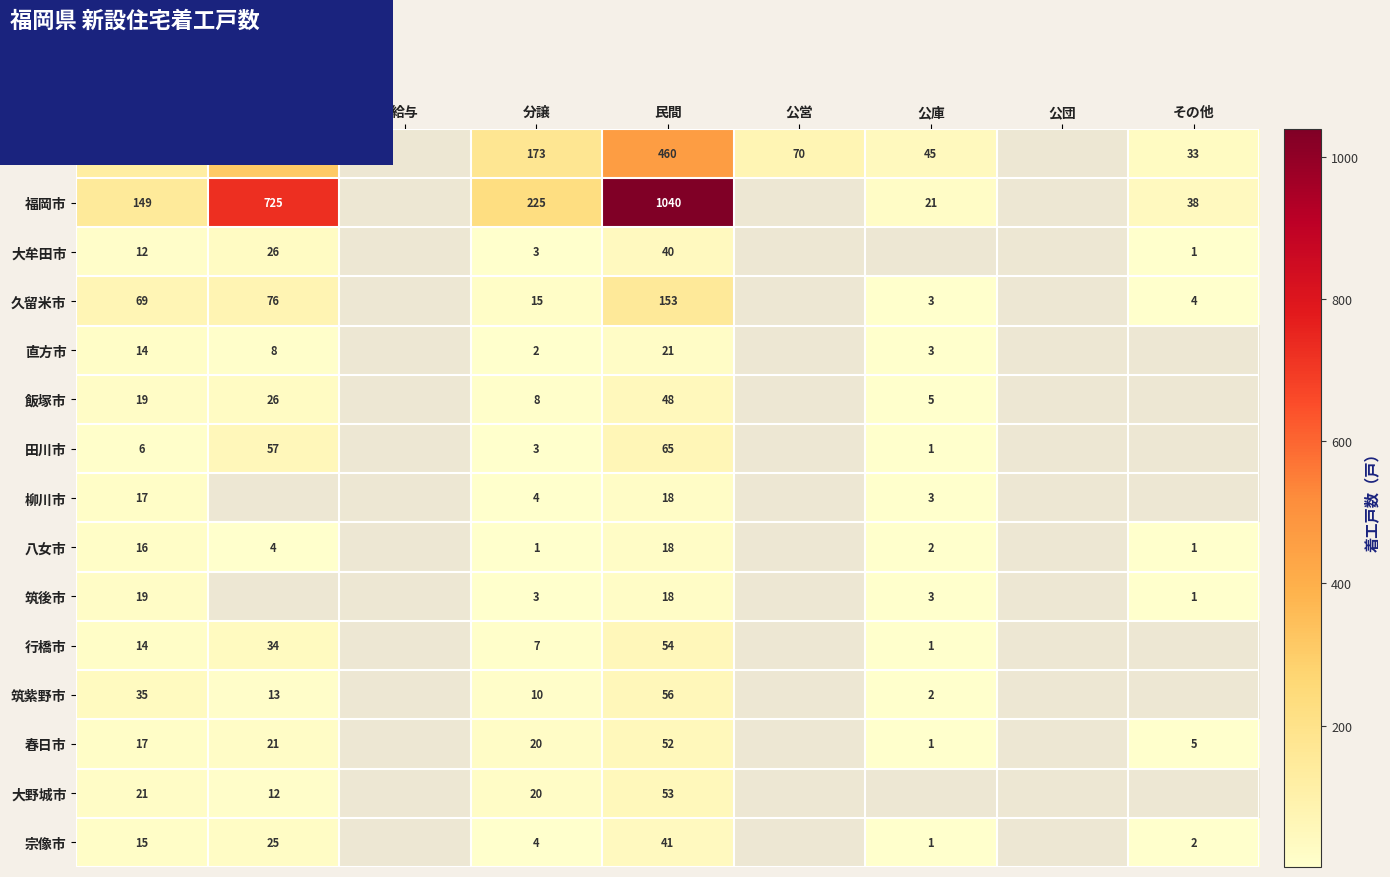

What is the total value across all series at 分譲?

498